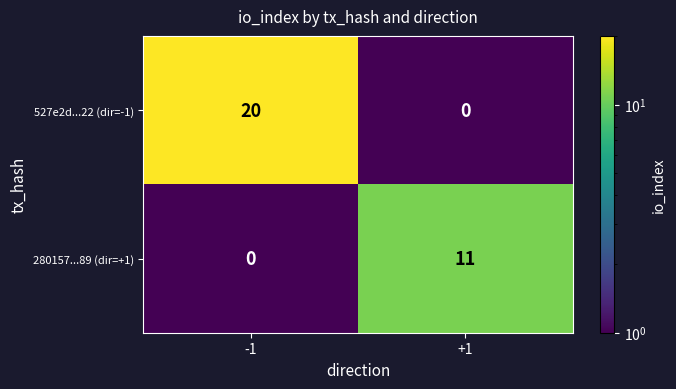

What is the maximum value shown in the chart?

20